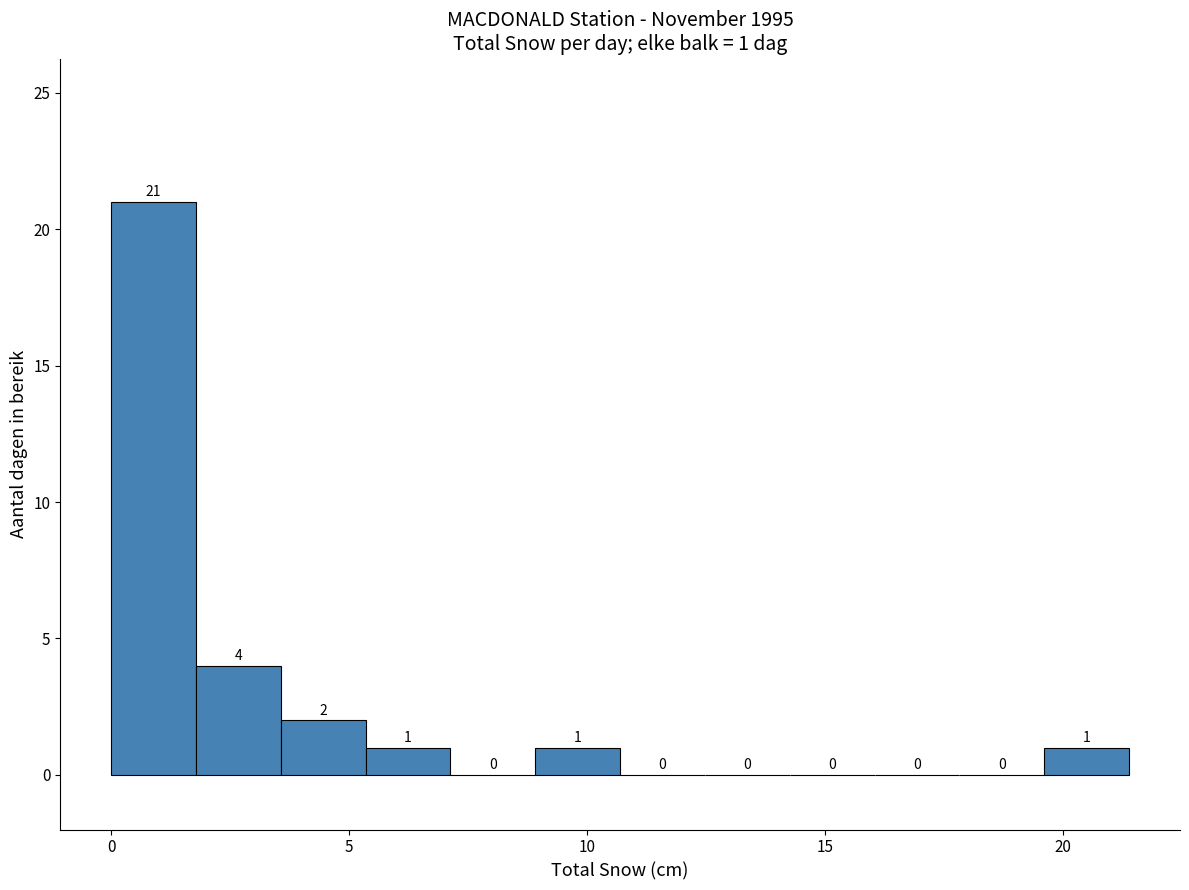

Read against the x-axis, roughly where is the centre of the tallest bar?

1.0